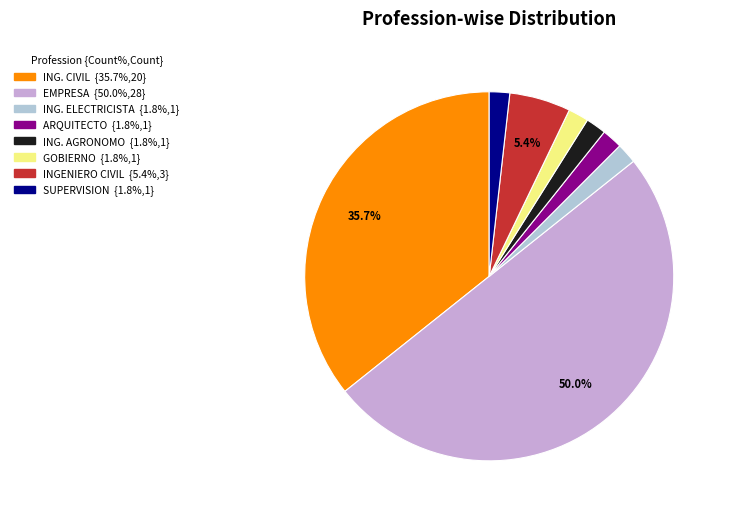

Between ING. AGRONOMO and EMPRESA, which is larger?

EMPRESA